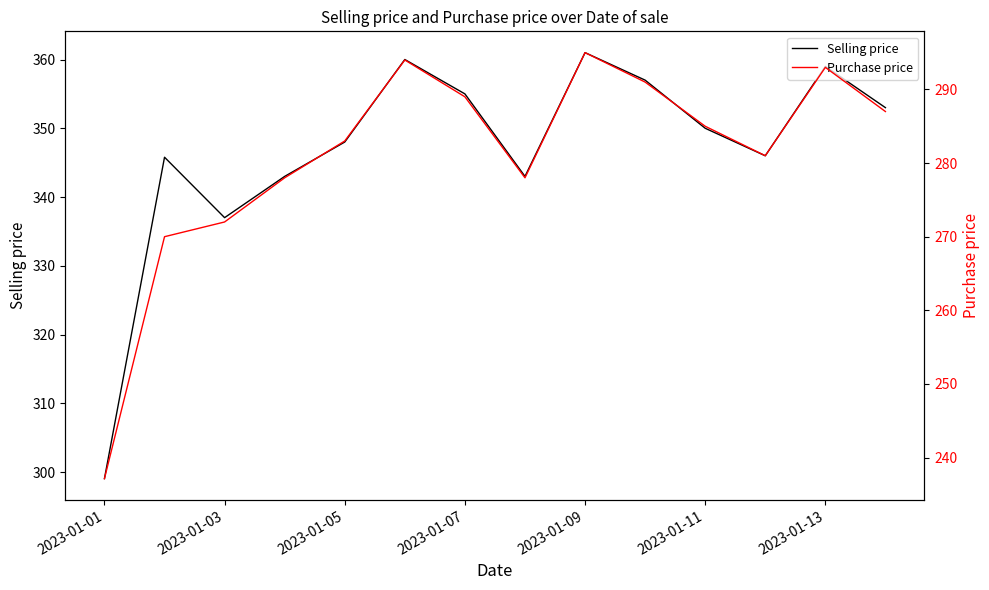

Where is Selling price nearest to the value 330?

2023-01-03